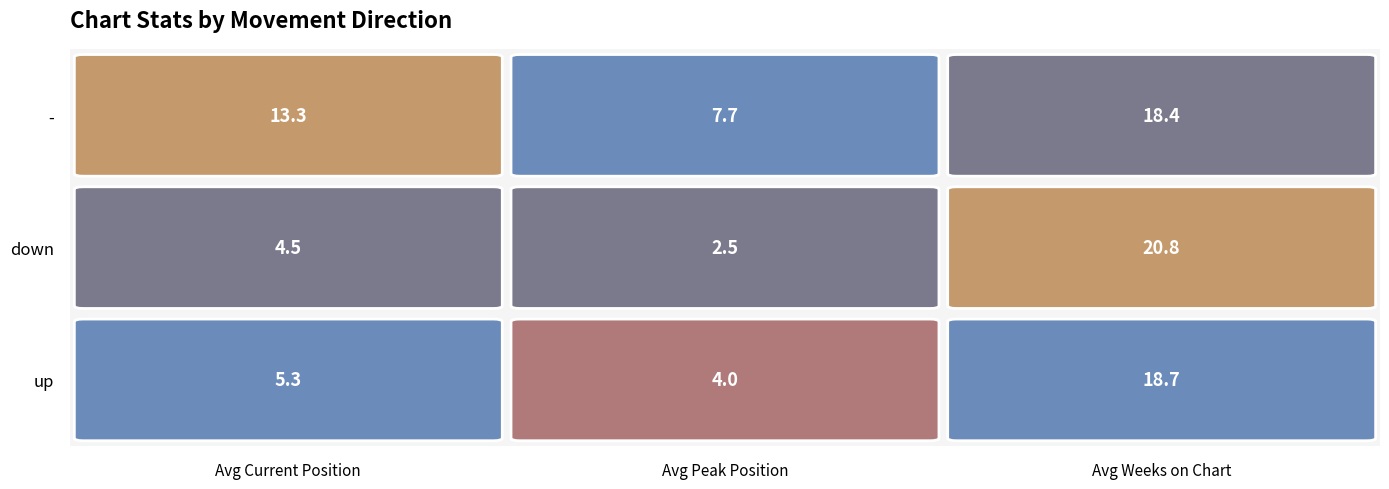

How many values in the Avg Peak Position series are below 3?

1